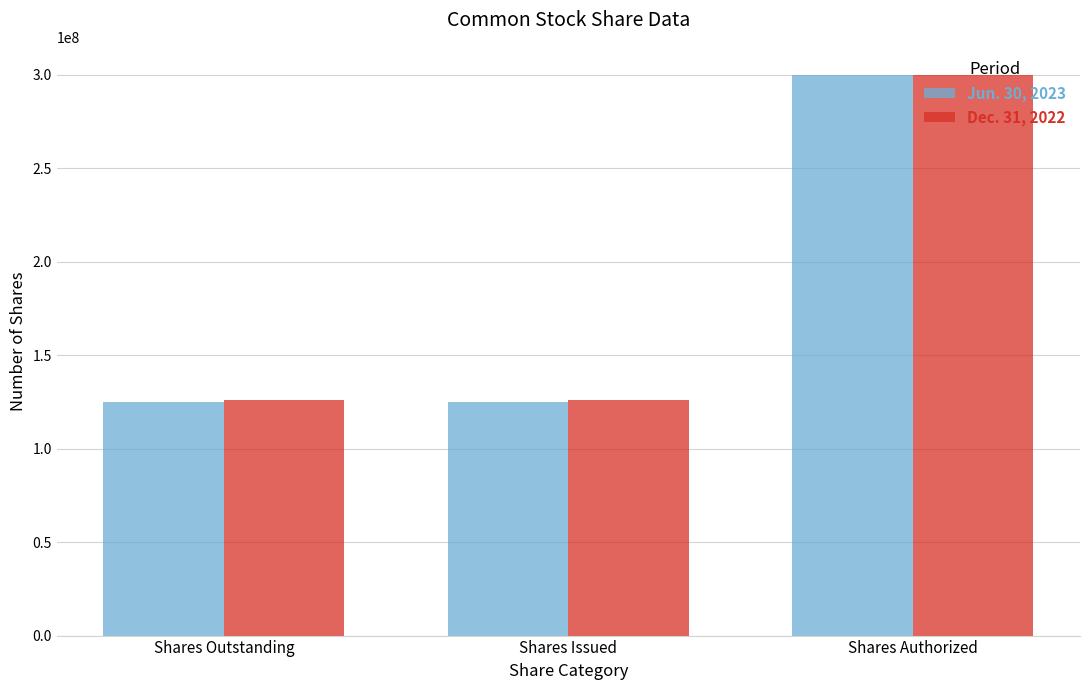

Reading left to right, extract all data points from this chart.

Jun. 30, 2023: 125045000	125045000	300000000
Dec. 31, 2022: 125902000	125902000	300000000